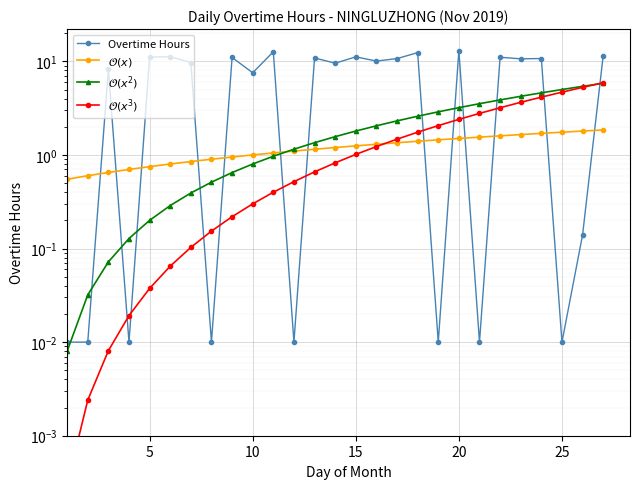

What are all the series names shown in the legend?

Overtime Hours, $\mathcal{O}(x)$, $\mathcal{O}(x^2)$, $\mathcal{O}(x^3)$